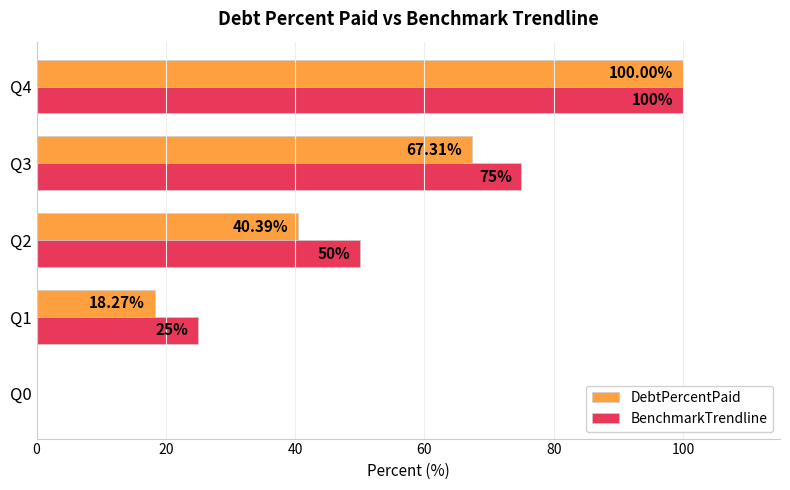

At which category is the sum across all series the highest?

Q4